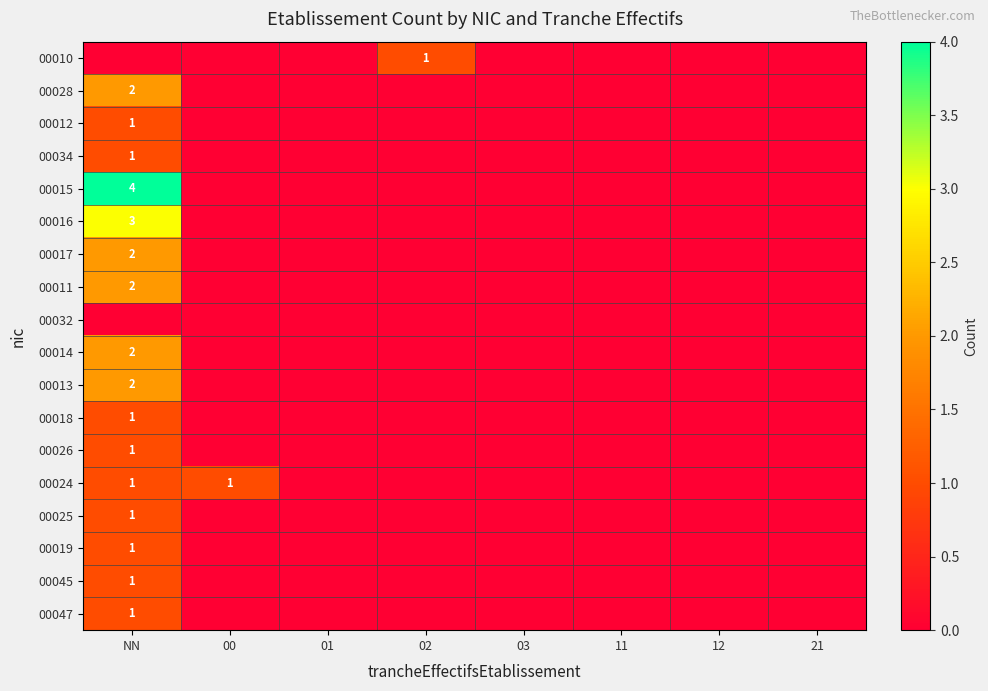

Rank the series by their maximum value, from highest to lowest.

00015, 00016, 00028, 00017, 00011, 00014, 00013, 00010, 00012, 00034, 00018, 00026, 00024, 00025, 00019, 00045, 00047, 00032